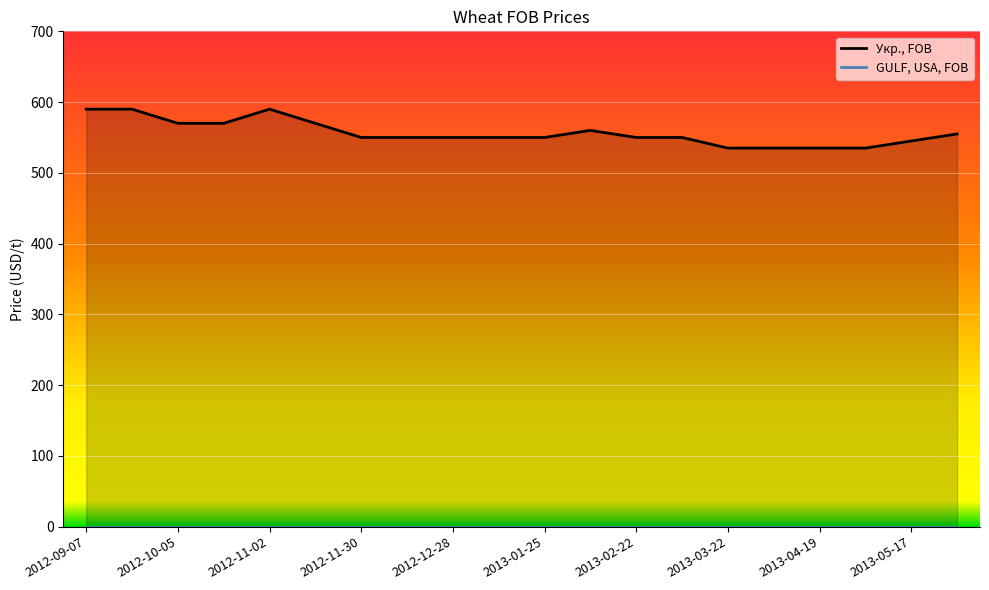

How many categories are shown in the chart?

20